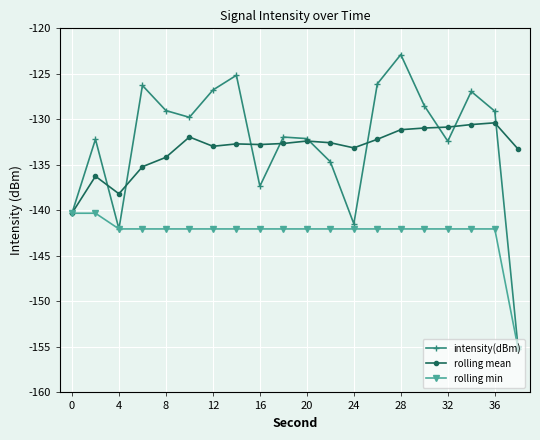

What is the difference between the maximum and minimum values in the rolling mean series?

9.9